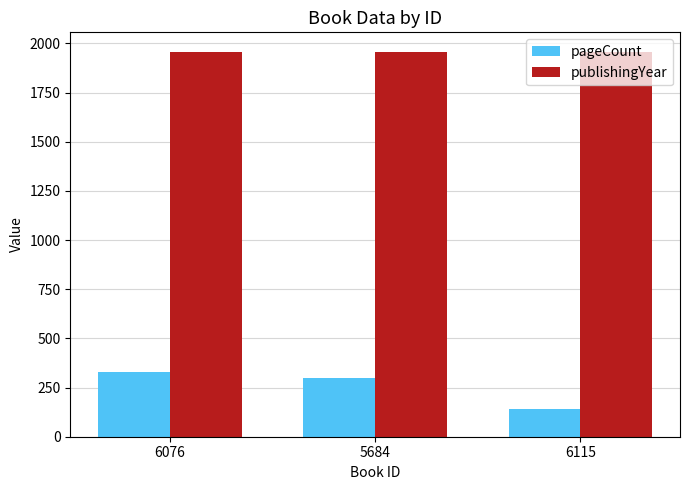

Reading left to right, what are all the values shown in this chart?

pageCount: 330	300	140
publishingYear: 1958	1958	1958